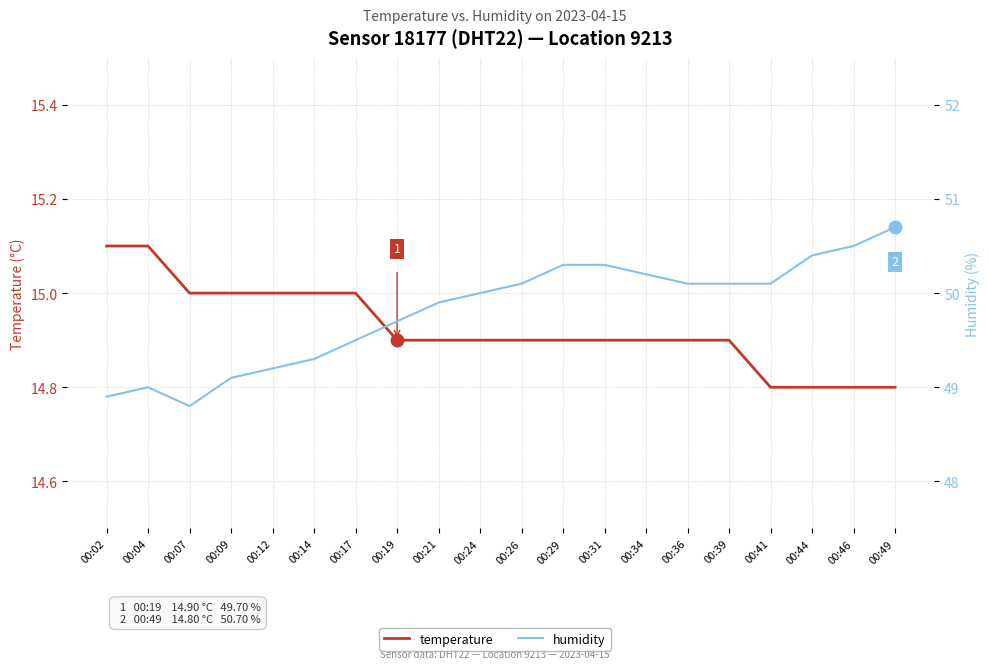

Reading left to right, what are all the values shown in this chart?

temperature: 00:02=15.1	00:04=15.1	00:07=15.0	00:09=15.0	00:12=15.0	00:14=15.0	00:17=15.0	00:19=14.9	00:21=14.9	00:24=14.9	00:26=14.9	00:29=14.9	00:31=14.9	00:34=14.9	00:36=14.9	00:39=14.9	00:41=14.8	00:44=14.8	00:46=14.8	00:49=14.8
humidity: 00:02=48.9	00:04=49.0	00:07=48.8	00:09=49.1	00:12=49.2	00:14=49.3	00:17=49.5	00:19=49.7	00:21=49.9	00:24=50.0	00:26=50.1	00:29=50.3	00:31=50.3	00:34=50.2	00:36=50.1	00:39=50.1	00:41=50.1	00:44=50.4	00:46=50.5	00:49=50.7